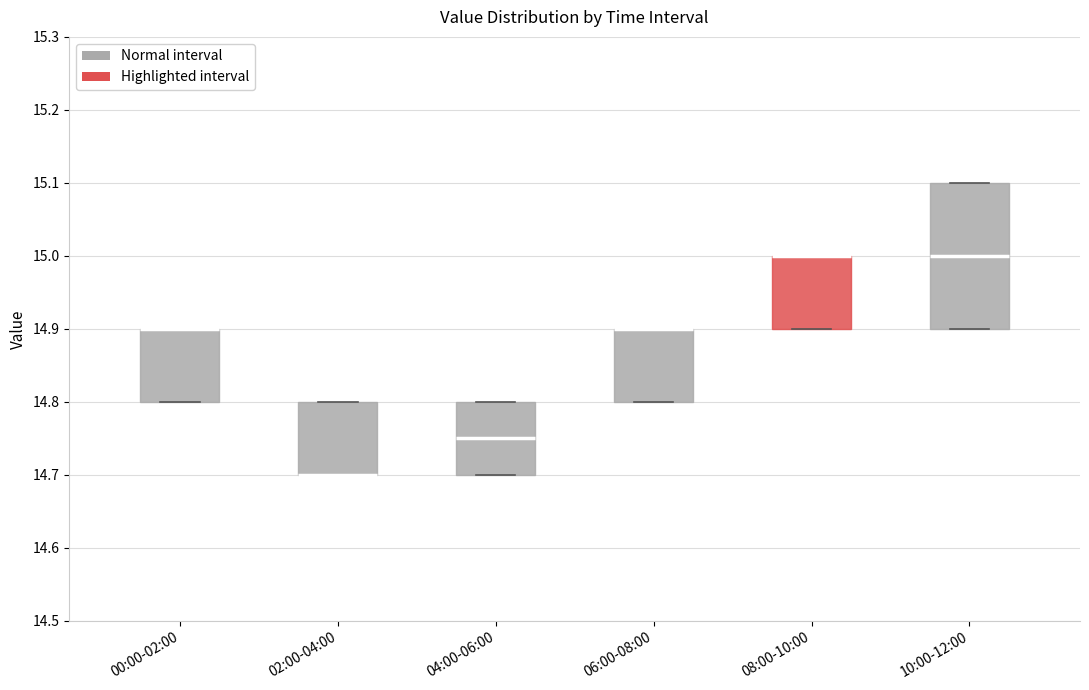

Where is the upper edge of the box for 10:00-12:00 on the y-axis? The values are not printed on the chart, so give them approximately, as read against the axis.

15.10